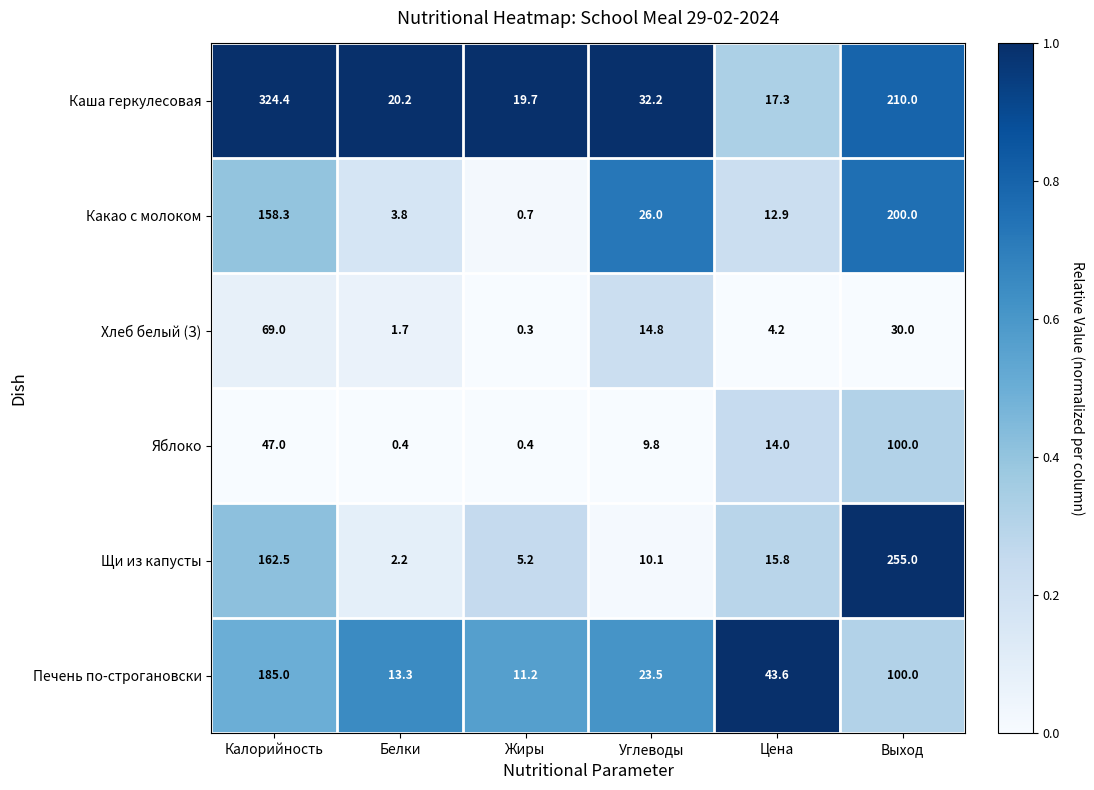

Which series has the largest range (max minus min)?

Каша геркулесовая